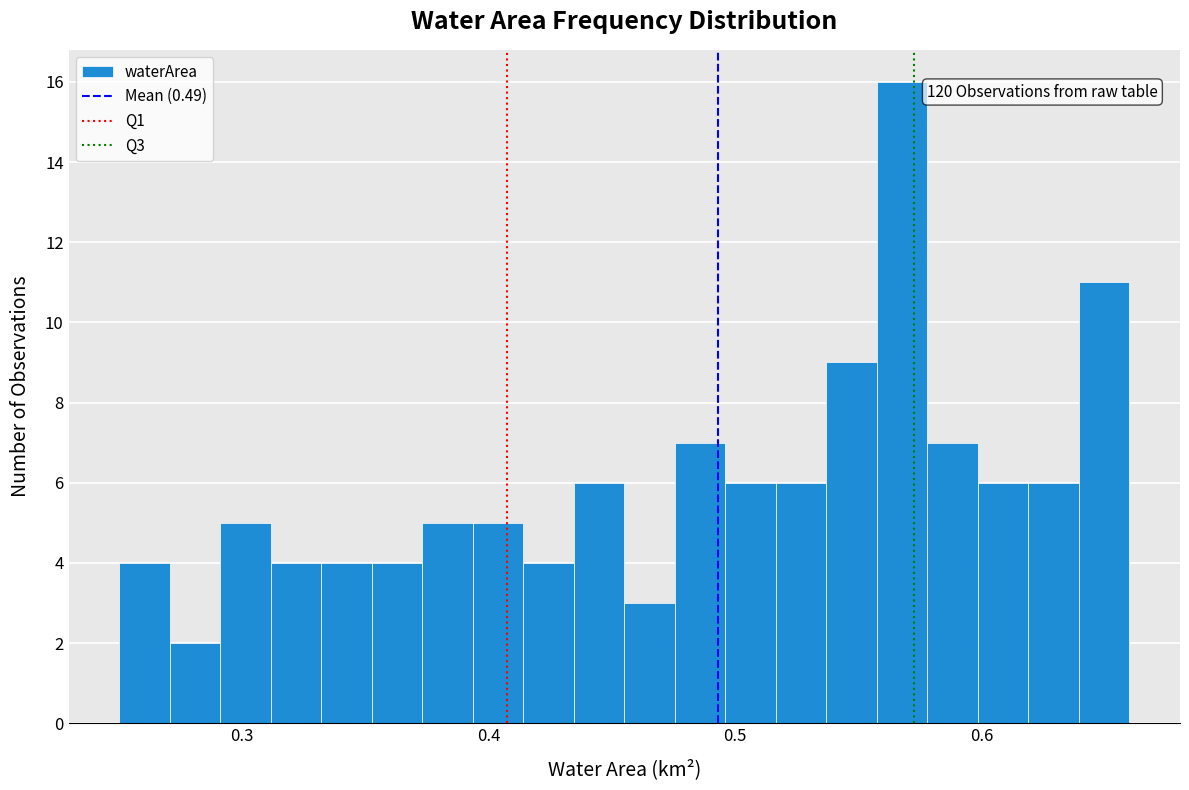

Read against the x-axis, roughly where is the centre of the tallest bar?

0.57